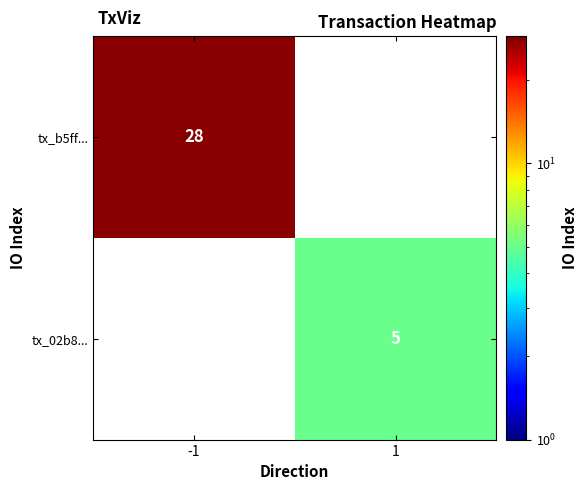

How many data points does each series have?

2